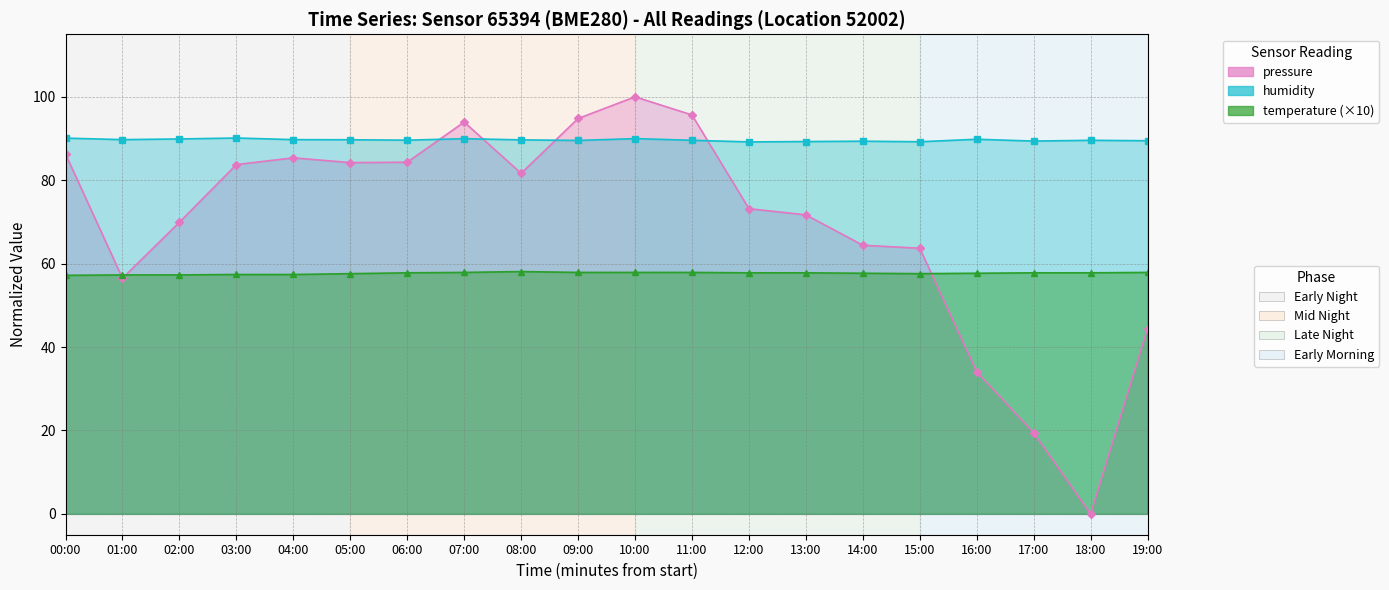

At which category does temperature reach its first local valley?

15:00